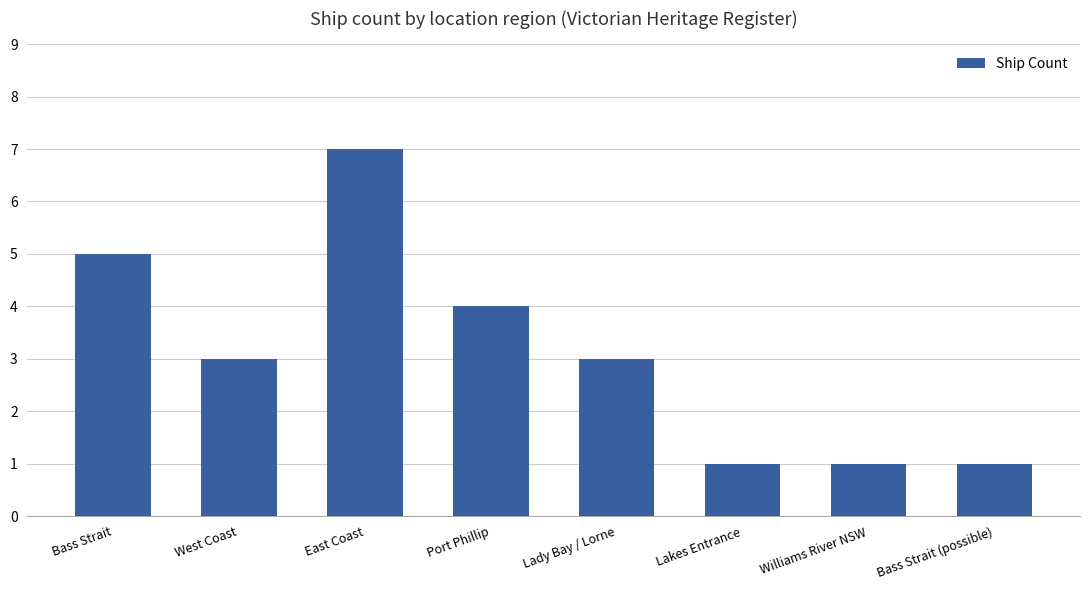

Are the bars horizontal?

No